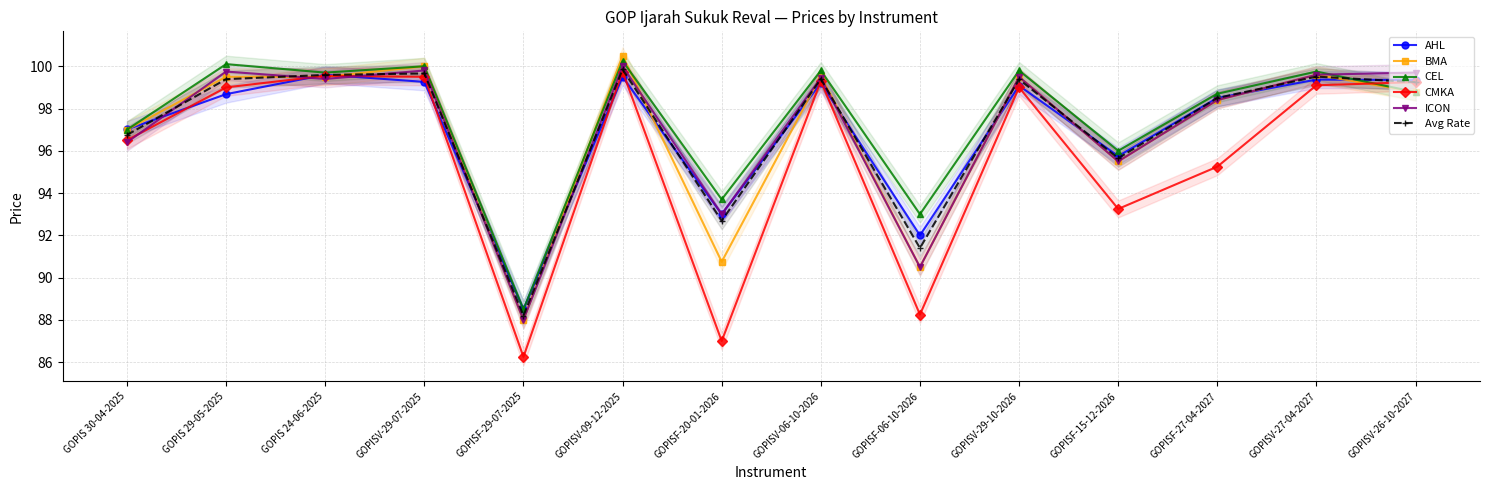

How many interior local peaks does the AHL series have?

5